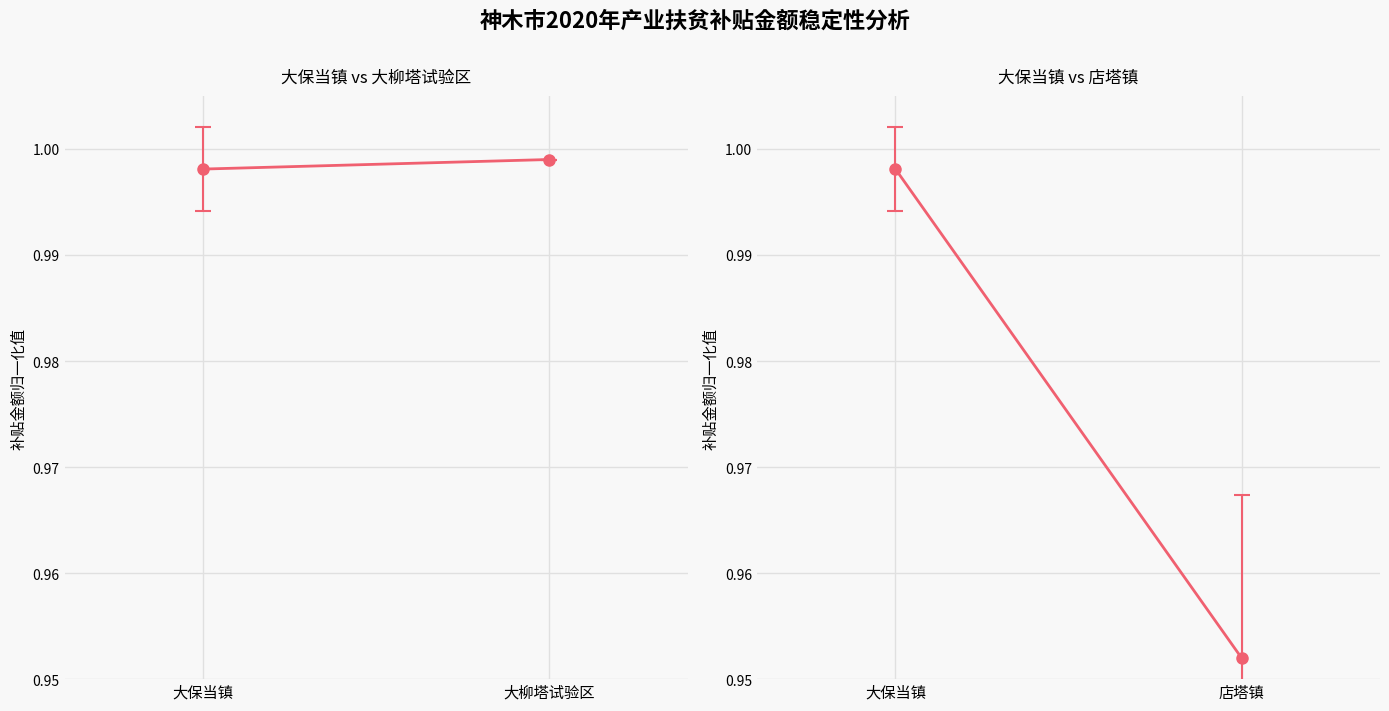

What are all the series names shown in the legend?

大保当镇 vs 大柳塔试验区, 大保当镇 vs 店塔镇